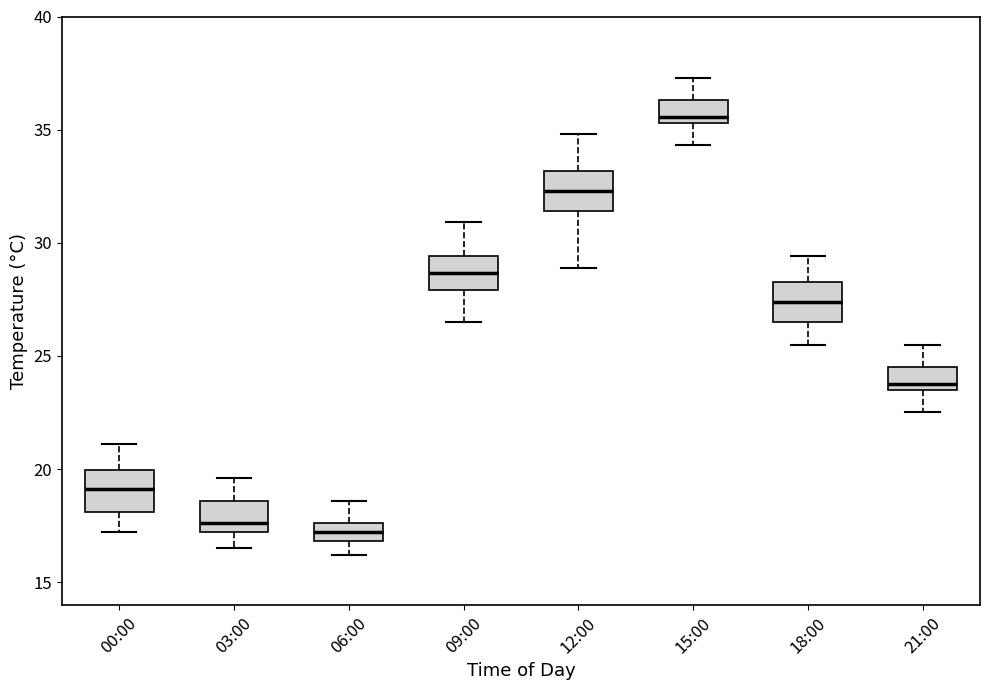

Reading left to right, transcribe this box plot: for each box, give where its median line is, the range the box spans, and where its two whiskers end, as read against the y-axis. The values are not printed on the chart, so give them approximately, as read against the axis.

00:00: median 19.0, box 18.0 to 20.0, whiskers 17.0 to 21.0
03:00: median 17.5, box 17.0 to 18.5, whiskers 16.5 to 19.5
06:00: median 17.0 (inside the box), box 17.0 to 17.5, whiskers 16.0 to 18.5
09:00: median 28.5, box 28.0 to 29.5, whiskers 26.5 to 31.0
12:00: median 32.5, box 31.5 to 33.0, whiskers 29.0 to 35.0
15:00: median 35.5 (just above the box's lower edge), box 35.5 to 36.5, whiskers 34.5 to 37.5
18:00: median 27.5, box 26.5 to 28.5, whiskers 25.5 to 29.5
21:00: median 24.0, box 23.5 to 24.5, whiskers 22.5 to 25.5